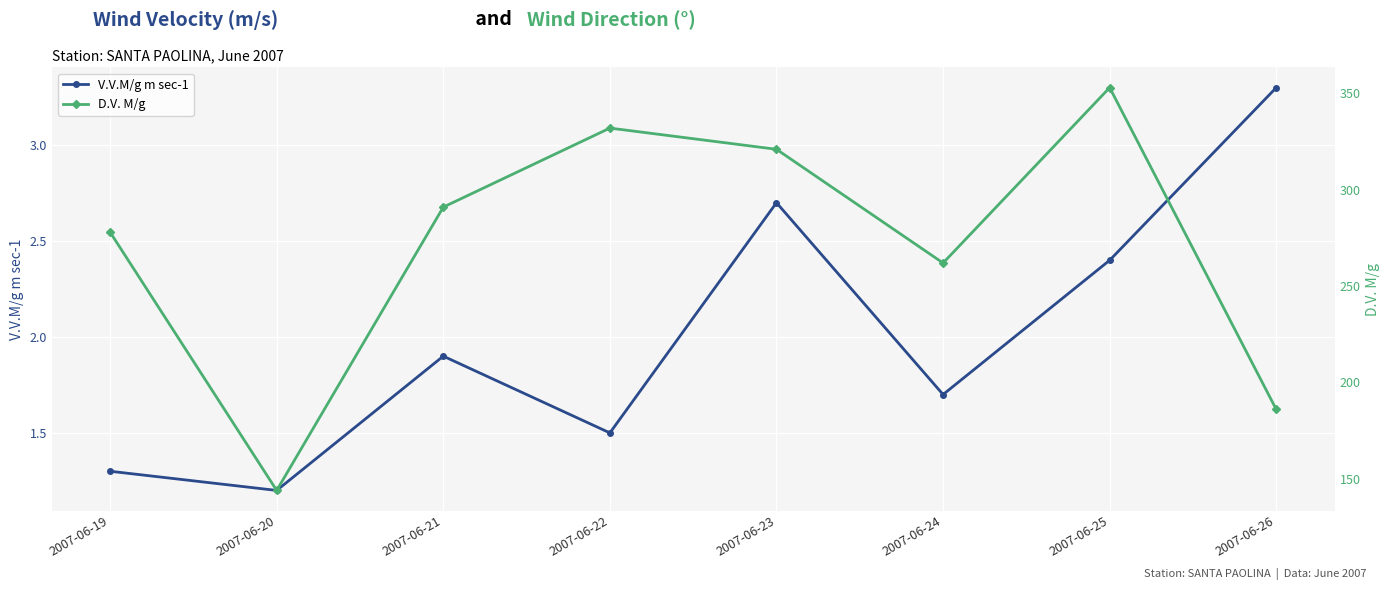

In D.V. M/g, how many points are higher than both neighbors (excluding endpoints)?

2